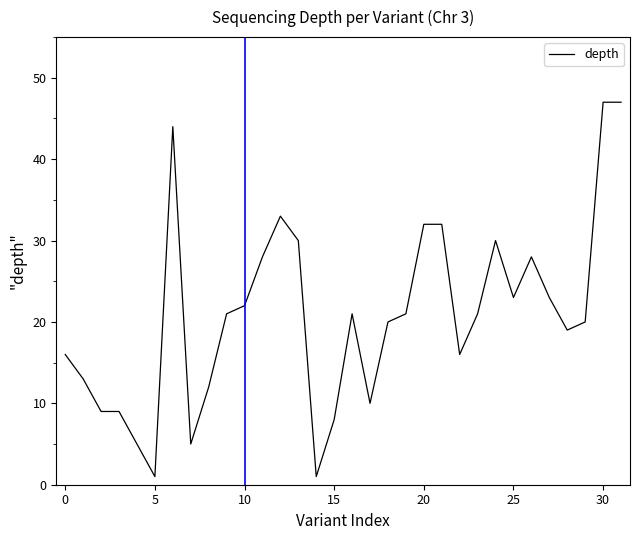

What is the maximum value shown in the chart?

47